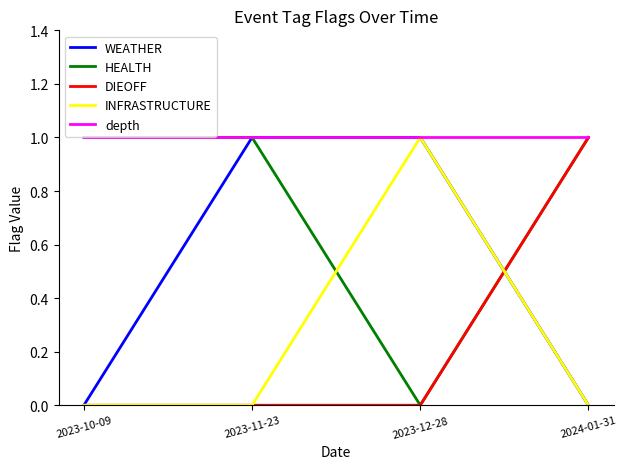

How many positive values does the HEALTH series have?

3